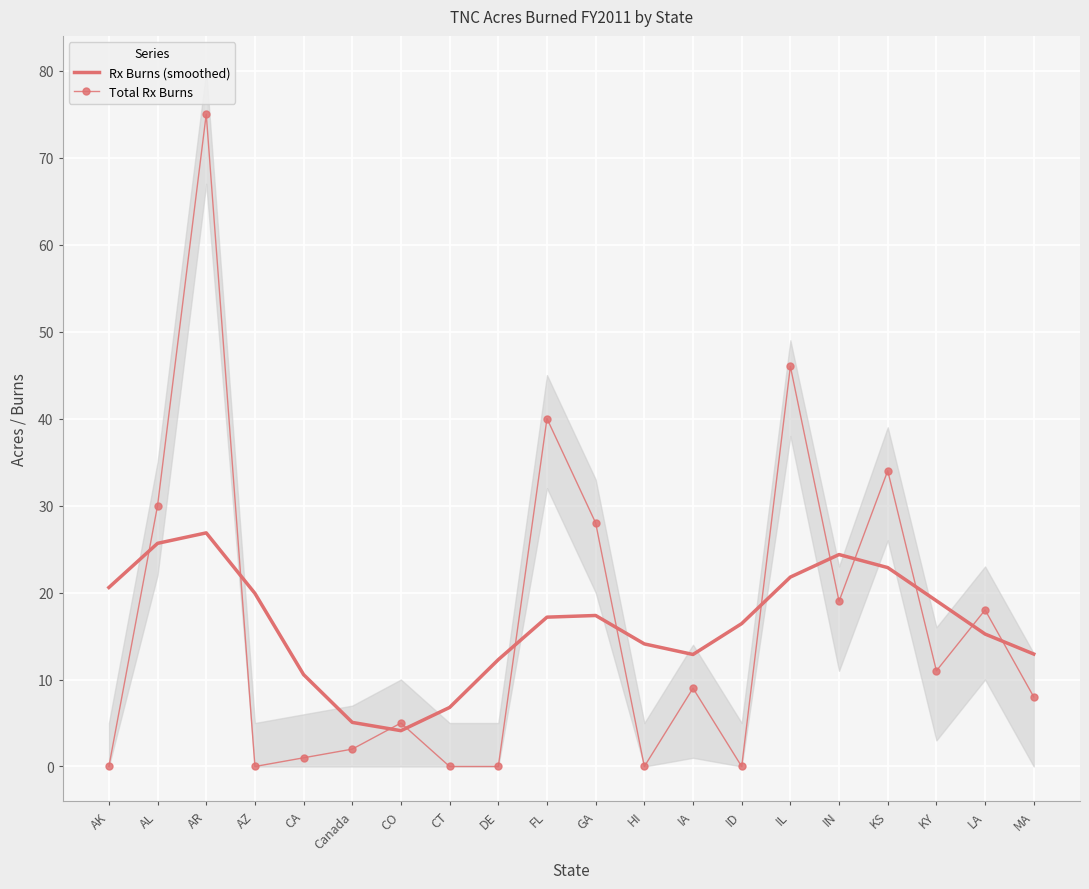

Is it true that Rx Burns (smoothed) equals 6.8 at CT?

True